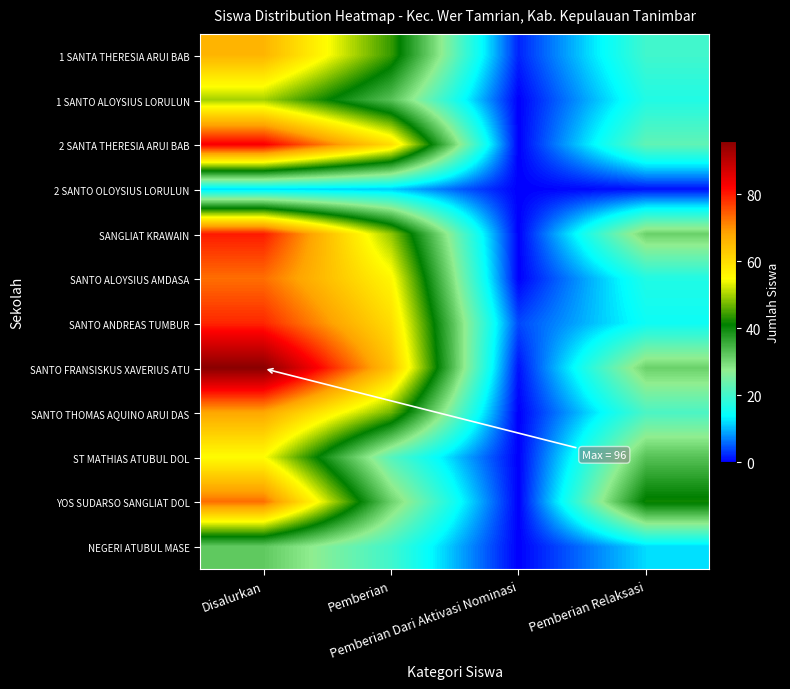

List the series in order of their peak value, lowest first.

2 SANTO OLOYSIUS LORULUN, NEGERI ATUBUL MASE, 1 SANTO ALOYSIUS LORULUN, ST MATHIAS ATUBUL DOL, 1 SANTA THERESIA ARUI BAB, SANTO THOMAS AQUINO ARUI DAS, SANTO ALOYSIUS AMDASA, YOS SUDARSO SANGLIAT DOL, SANTO ANDREAS TUMBUR, SANGLIAT KRAWAIN, 2 SANTA THERESIA ARUI BAB, SANTO FRANSISKUS XAVERIUS ATU